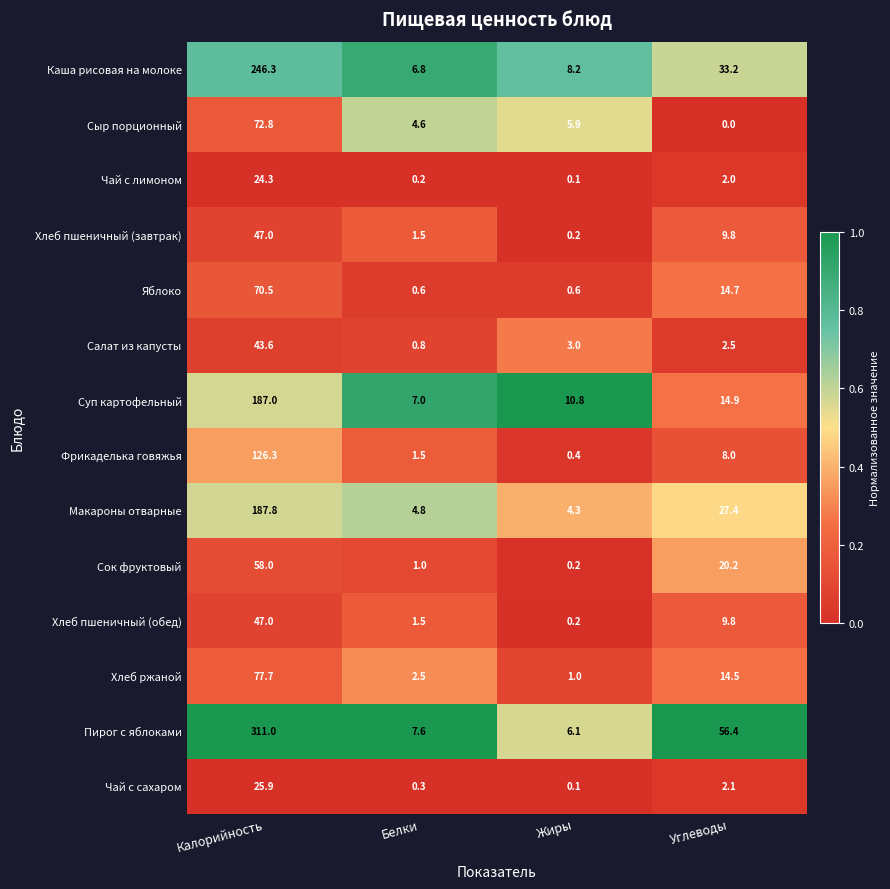

Which series changed the most between Белки and Углеводы?

Пирог с яблоками